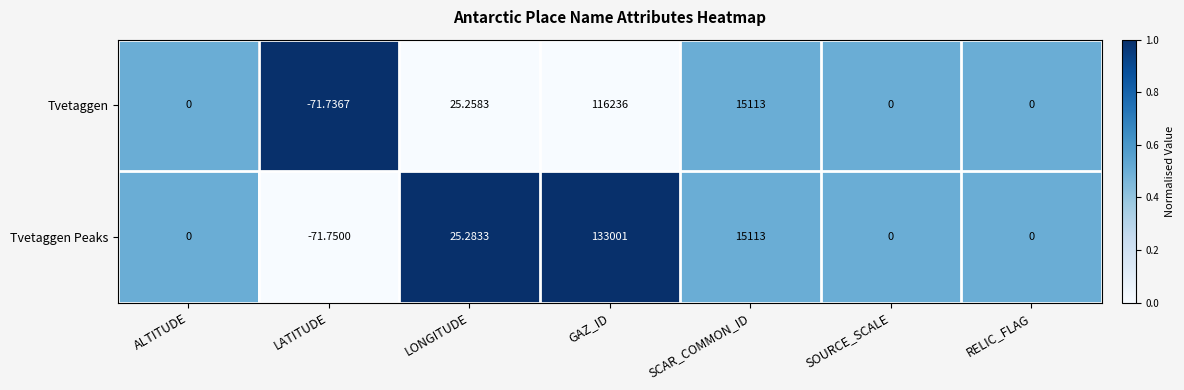

Which series has the largest total across all categories?

Tvetaggen Peaks